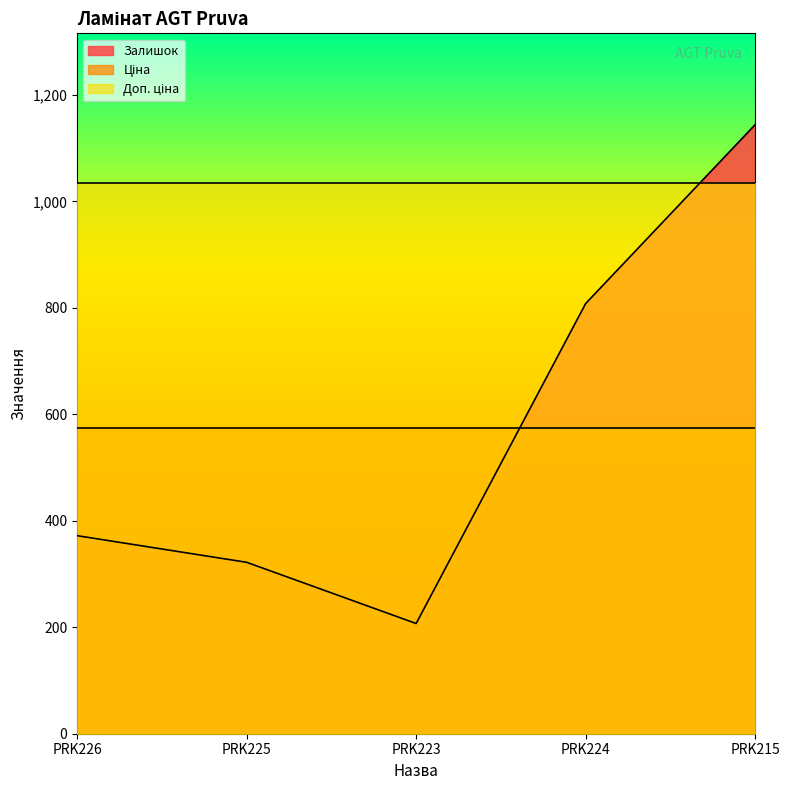

Rank the series at PRK223 from highest to lowest value.

Доп. ціна, Ціна, Залишок